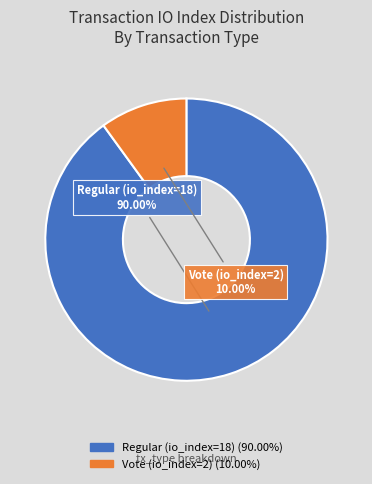

To the nearest percent, what is the combined percentage of Vote (io_index=2) and Regular (io_index=18)?

100%